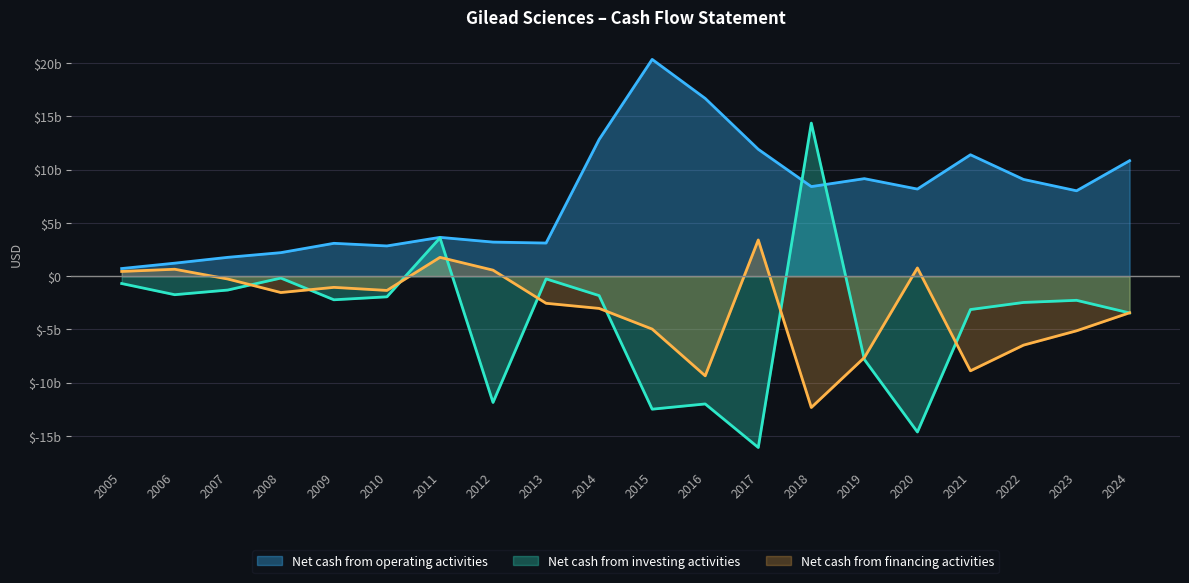

Reading left to right, transcribe all the data shown in this chart.

Net cash from operating activities: 2005=715	2006=1218	2007=1765	2008=2205	2009=3080	2010=2834	2011=3639	2012=3195	2013=3105	2014=12818	2015=20329	2016=16669	2017=11898	2018=8400	2019=9144	2020=8168	2021=11384	2022=9072	2023=8006	2024=10828
Net cash from investing activities: 2005=-692	2006=-1739	2007=-1302	2008=-179	2009=-2216	2010=-1938	2011=3590	2012=-11846	2013=-254	2014=-1823	2015=-12475	2016=-11985	2017=-16069	2018=14355	2019=-7817	2020=-14615	2021=-3131	2022=-2466	2023=-2265	2024=-3449
Net cash from financing activities: 2005=442	2006=649	2007=-267	2008=-1536	2009=-1051	2010=-1339	2011=1764	2012=563	2013=-2544	2014=-3025	2015=-4963	2016=-9347	2017=3393	2018=-12318	2019=-7634	2020=770	2021=-8877	2022=-6469	2023=-5125	2024=-3433